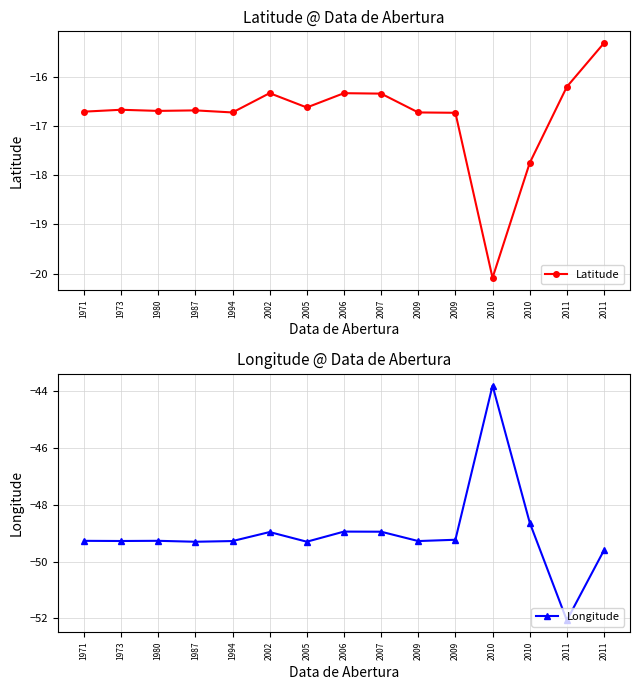

Reading left to right, list all the values displayed in this chart.

Latitude: 1971=-16.7	1973=-16.7	1980=-16.7	1987=-16.7	1994=-16.7	2002=-16.3	2005=-16.6	2006=-16.3	2007=-16.3	2009=-16.7	2009=-16.7	2010=-20.1	2010=-17.7	2011=-16.2	2011=-15.3
Longitude: 1971=-49.3	1973=-49.3	1980=-49.3	1987=-49.3	1994=-49.3	2002=-49.0	2005=-49.3	2006=-48.9	2007=-48.9	2009=-49.3	2009=-49.2	2010=-43.8	2010=-48.6	2011=-52.1	2011=-49.6